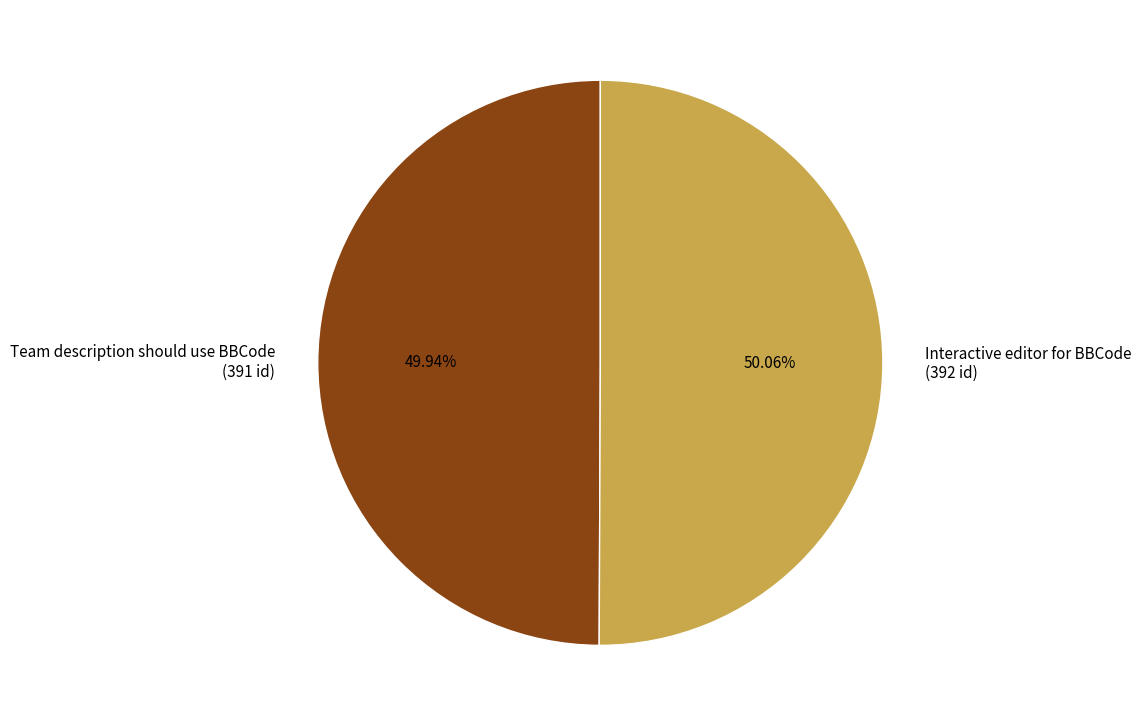

To the nearest percent, what percentage of the pie is Team description should use BBCode?

50%